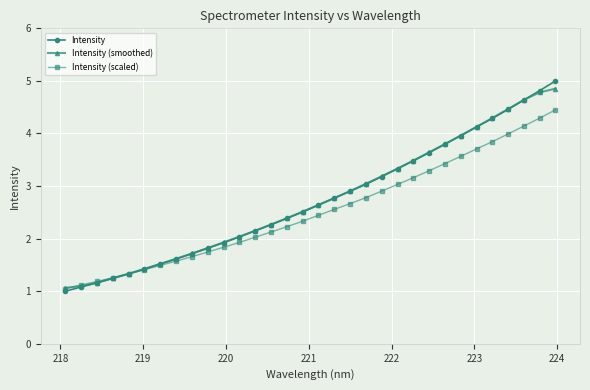

True or false: Intensity has more than 0 interior local peaks.

False